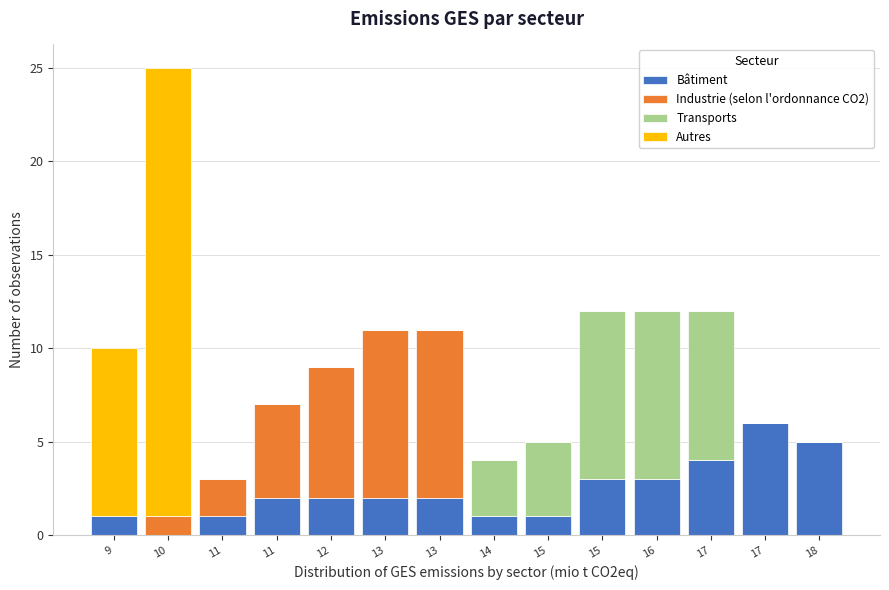

Are the bars grouped side by side (vs. stacked)?

No